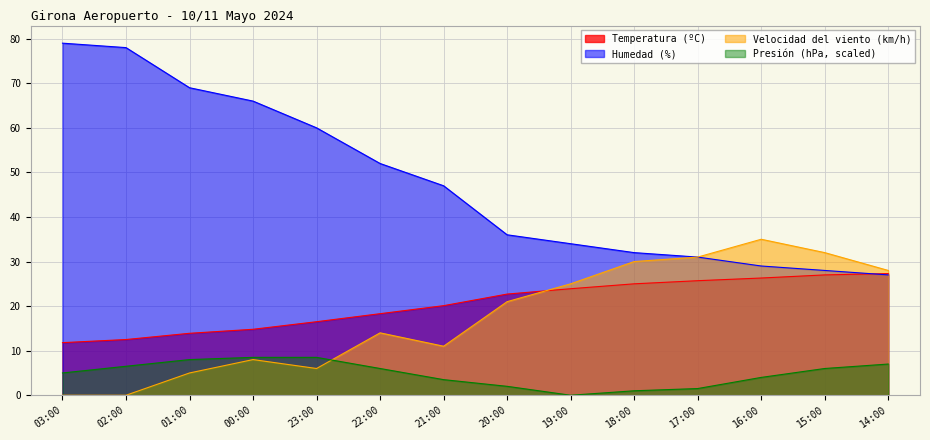

At how many categories does at least one series exceed 68?

3